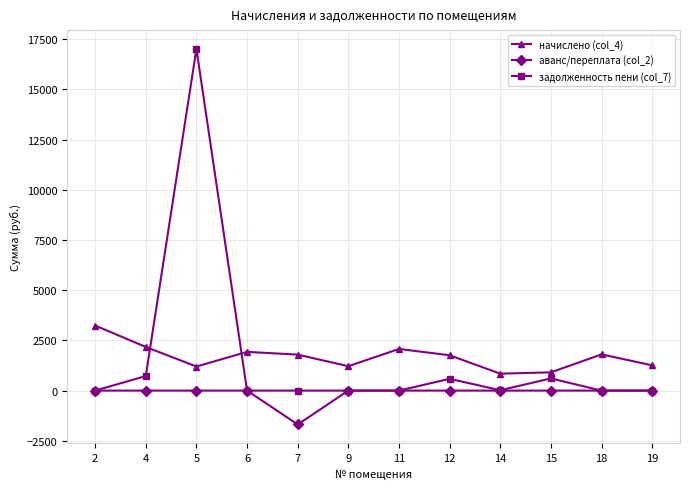

The value of начислено (col_4) at 19 is 2241.0. True or false?

False